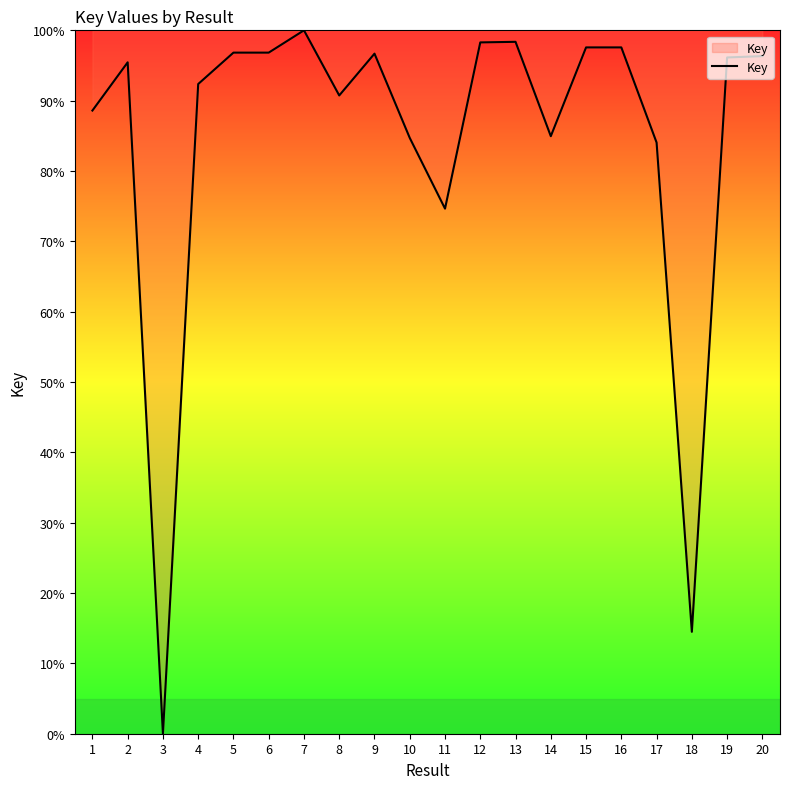

The chart shows a value of 22.8 at 18. True or false?

False